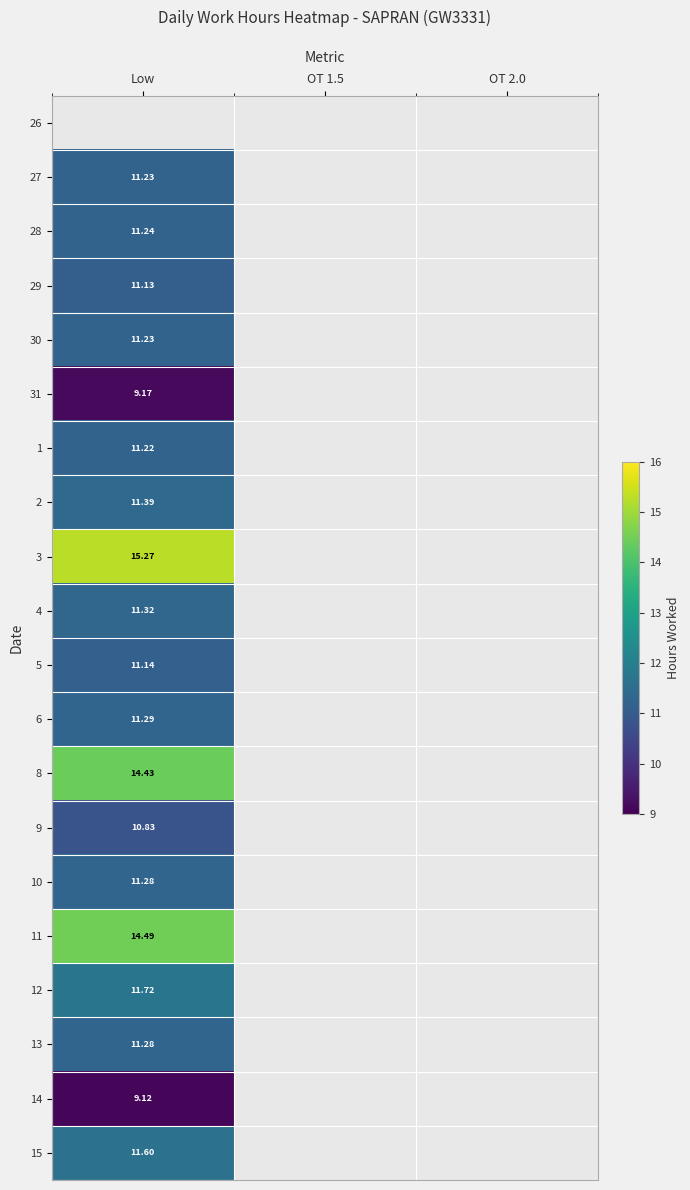

Rank the categories by 3 value from highest to lowest.

Low, OT 1.5, OT 2.0